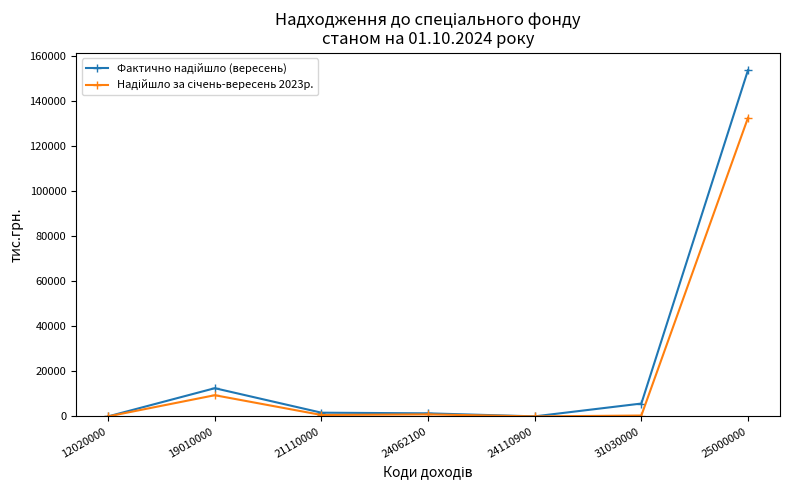

What position from the right is 24110900?

3